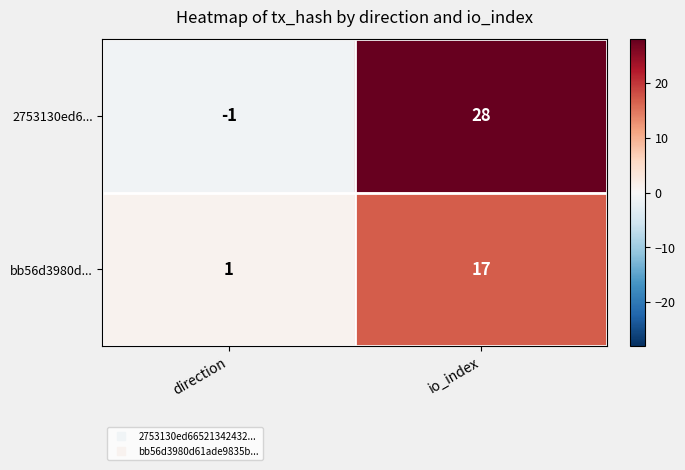

What is the average value of the bb56d3980d... series?

9